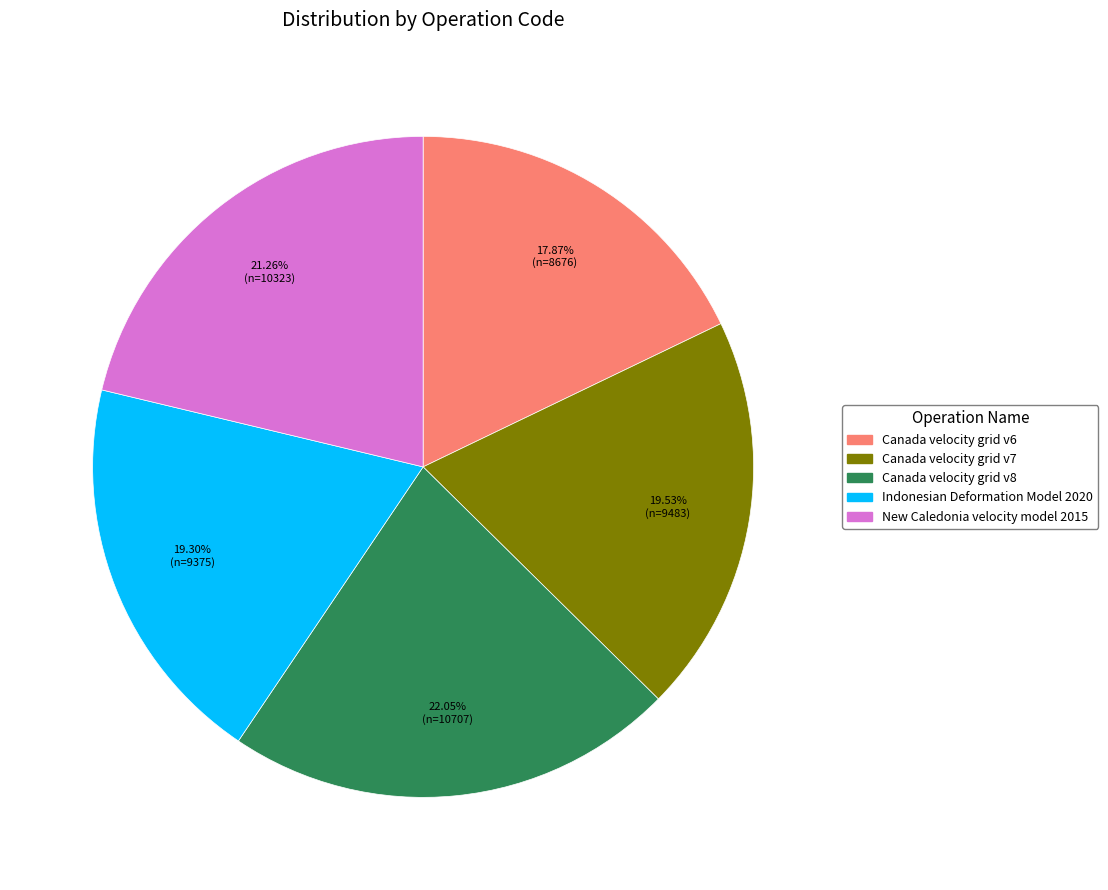

Which slice is the smallest?

Canada velocity grid v6